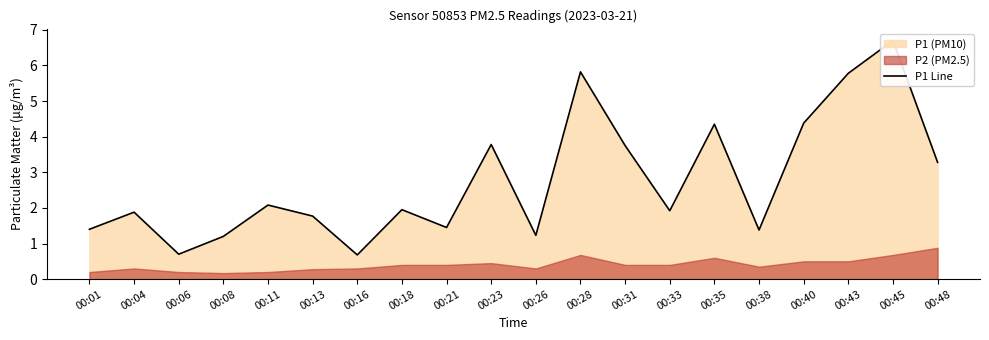

At which label does the data first exceed 1?

00:01